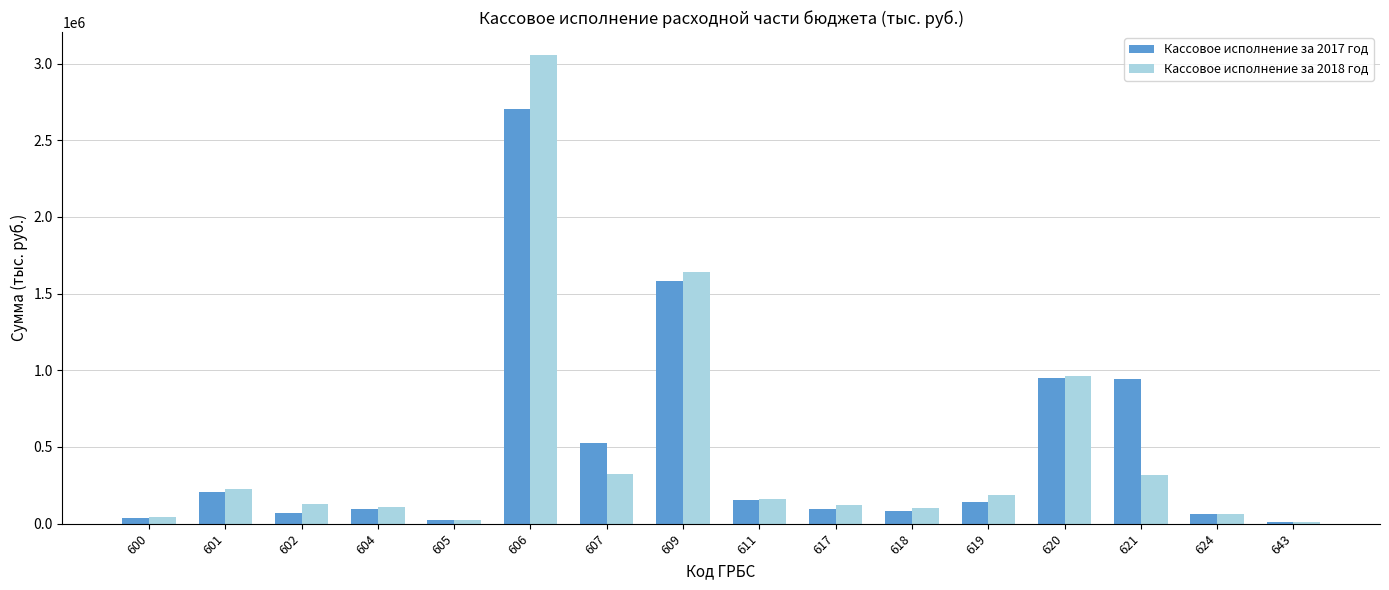

What is the value of the Кассовое исполнение за 2018 год bar at the 3rd from the left?

126924